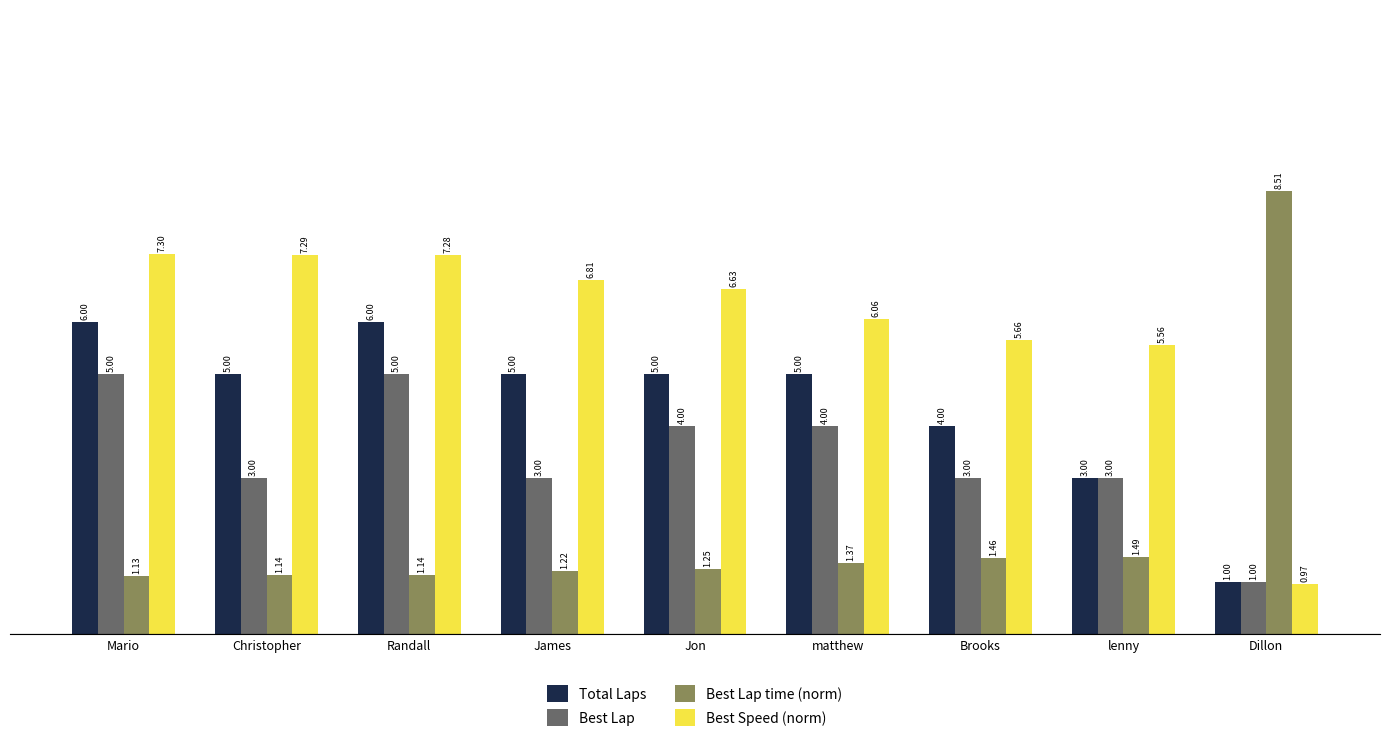

Which series changed the most between James and Dillon?

Best Lap time (norm)